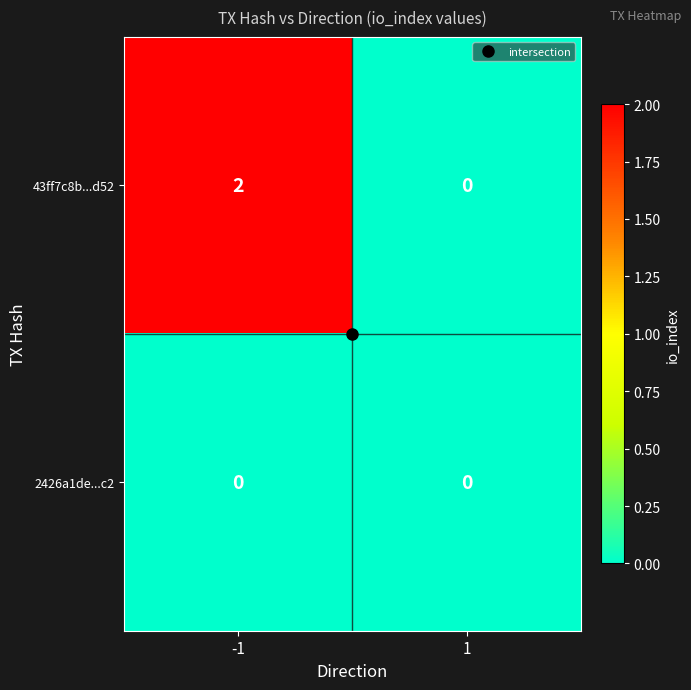

Rank the series at -1 from lowest to highest value.

2426a1de...c2, 43ff7c8b...d52